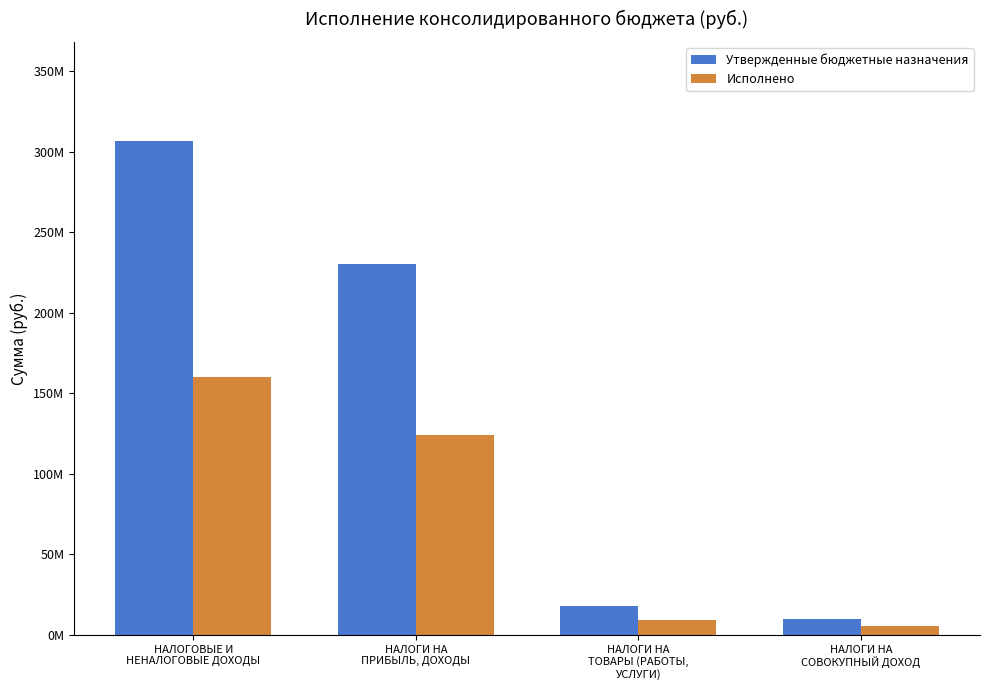

Are the bars horizontal?

No